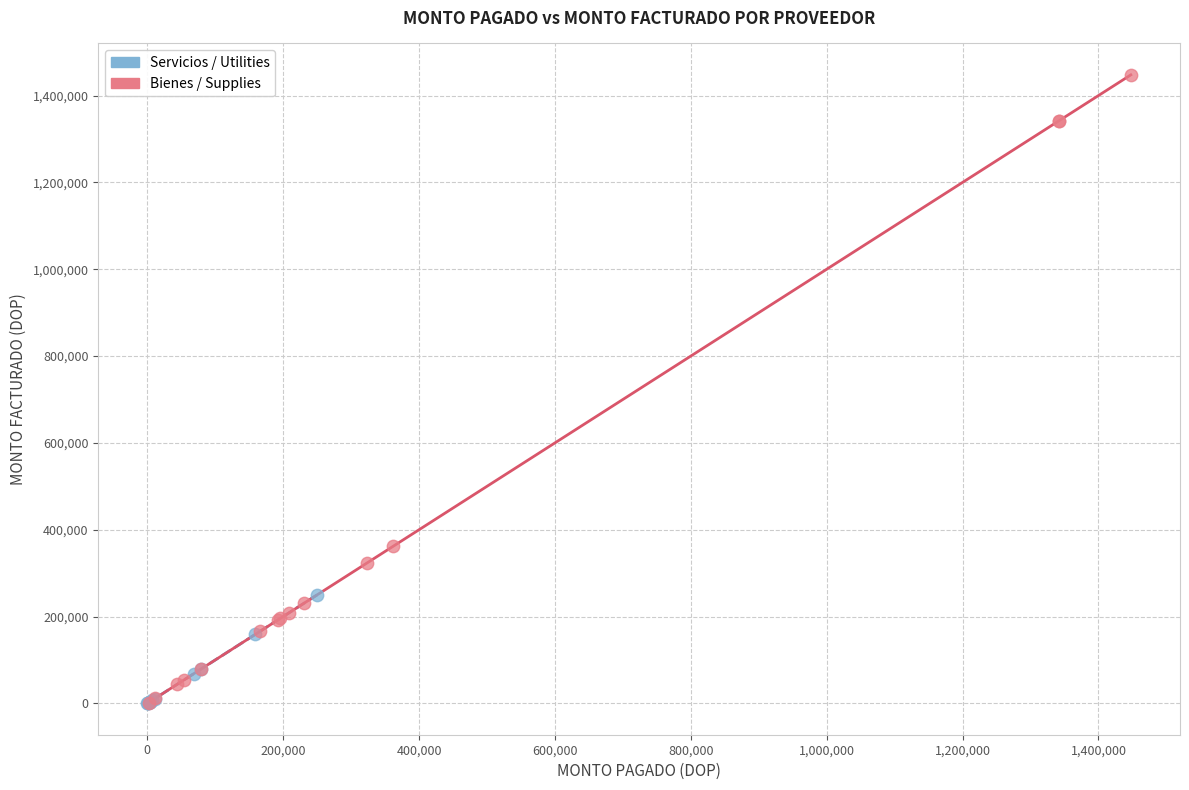

Which series reaches the maximum Y coordinate?

Bienes / Supplies